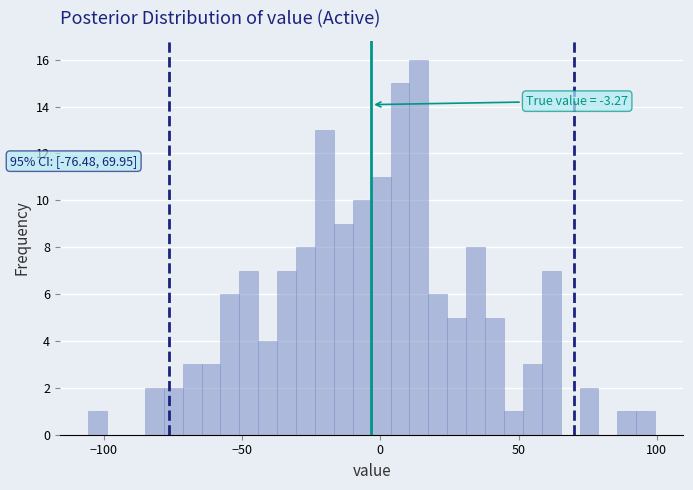

Read against the x-axis, roughly where is the centre of the tallest bar?

15